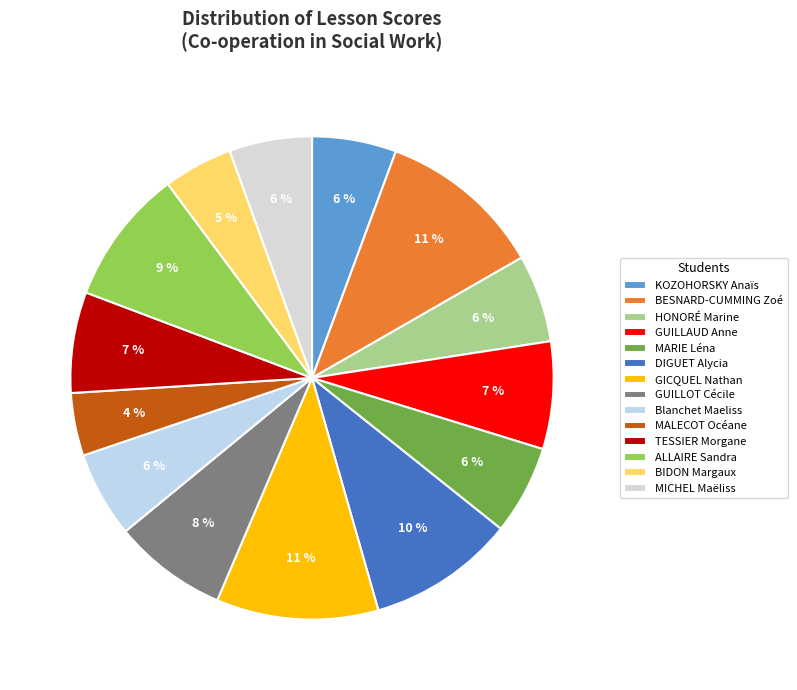

True or false: GUILLOT Cécile accounts for 1% of the total.

False